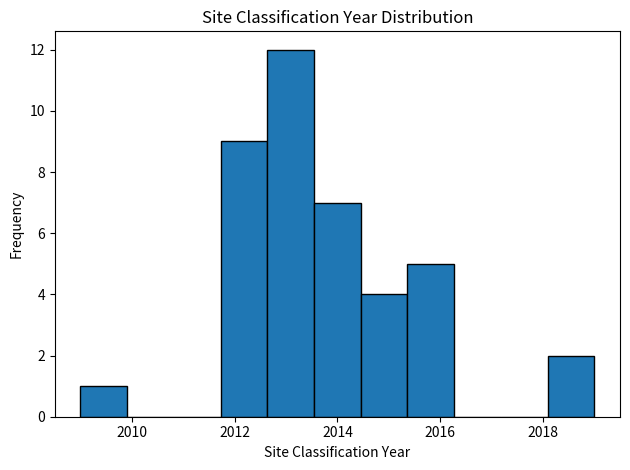

Reading left to right, transcribe this chart: for each bar, give the range it covers on the x-axis and its height. Neither the bar edges nor the heights are printed on the chart, so give them approximately, as read against the axes.

2009.0 to 2010.0: 1
2010.0 to 2010.8: 0
2010.8 to 2011.8: 0
2011.8 to 2012.6: 9
2012.6 to 2013.6: 12
2013.6 to 2014.4: 7
2014.4 to 2015.4: 4
2015.4 to 2016.2: 5
2016.2 to 2017.2: 0
2017.2 to 2018.0: 0
2018.0 to 2019.0: 2